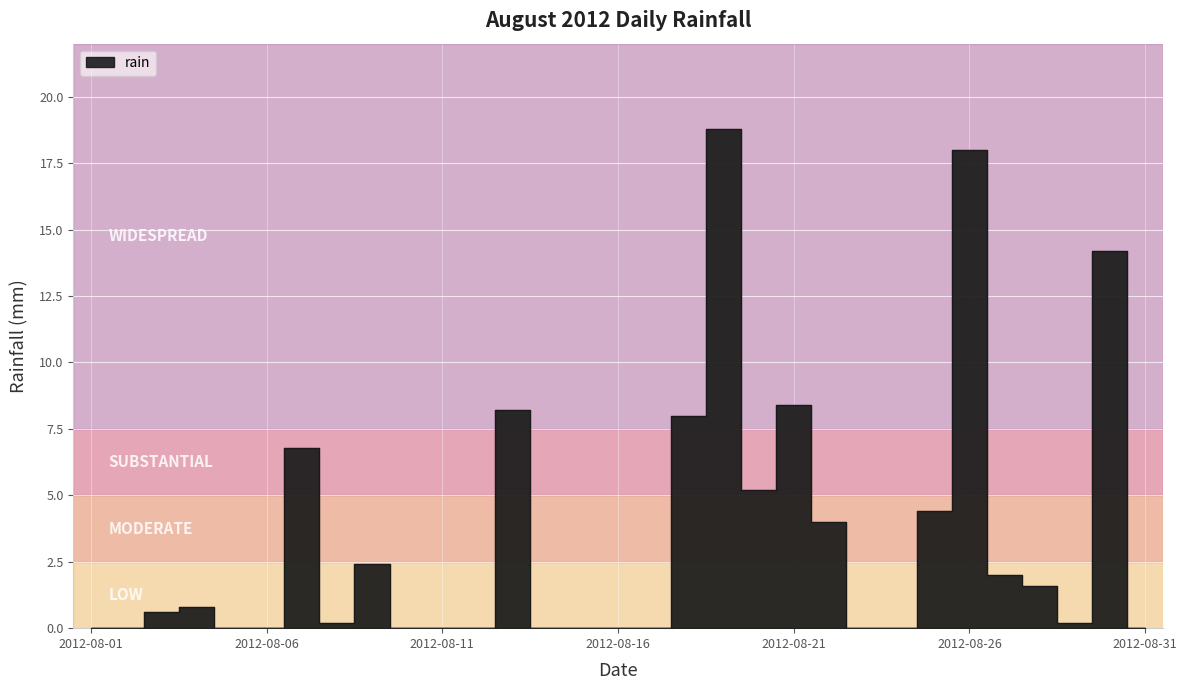

Approximately how many times larger is the value at 2012-08-03 compared to 2012-08-07?

0.1